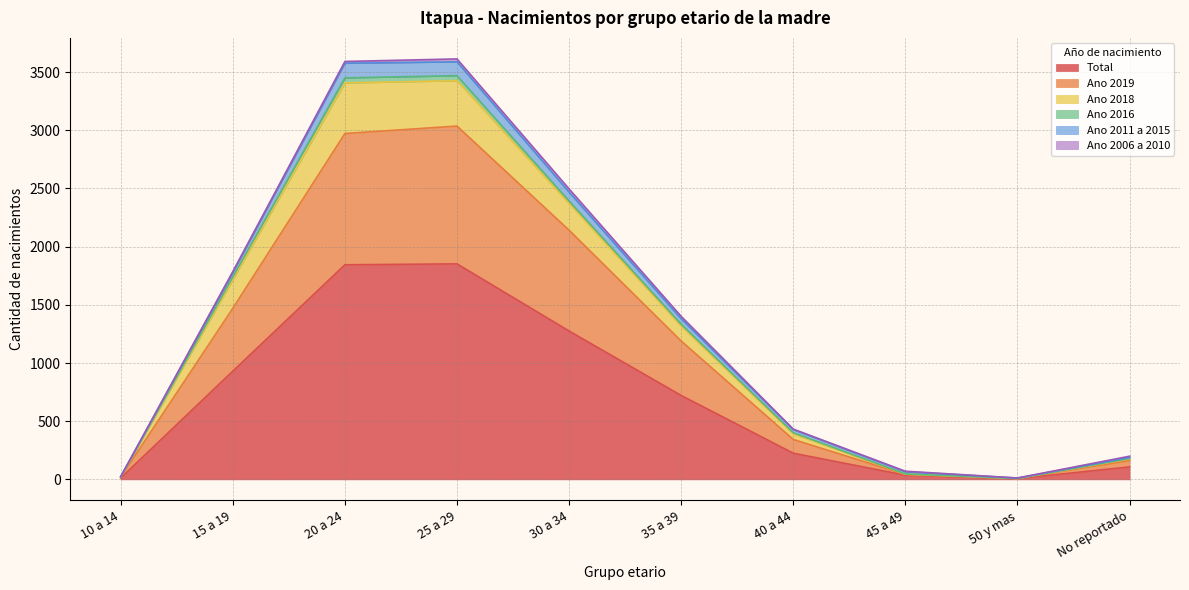

True or false: Ano 2018 and Total intersect in this chart.

False